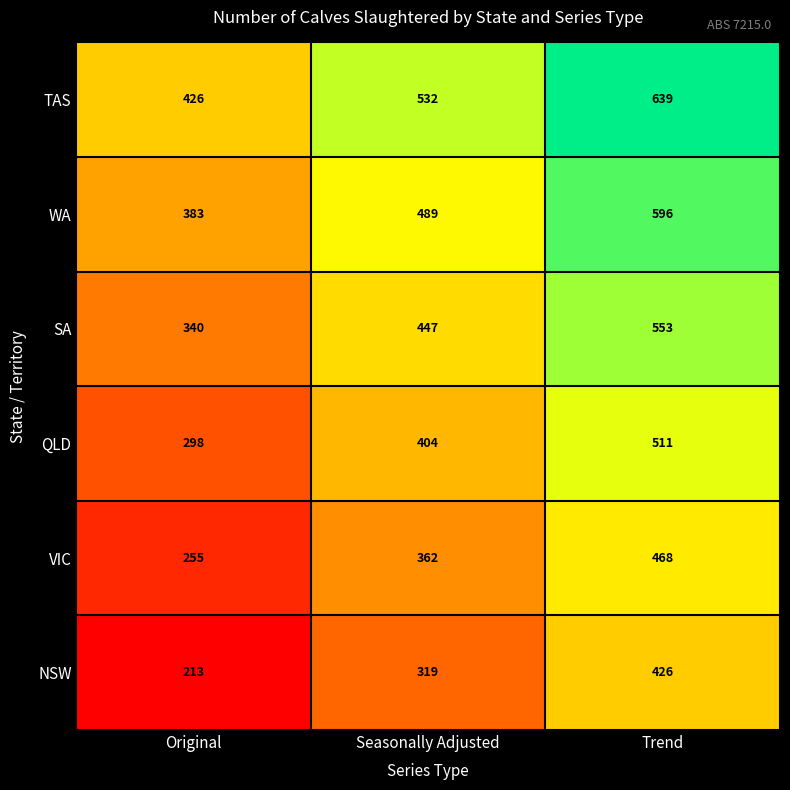

Reading left to right, transcribe all the data shown in this chart.

TAS: Original=426	Seasonally Adjusted=532	Trend=639
WA: Original=383	Seasonally Adjusted=489	Trend=596
SA: Original=340	Seasonally Adjusted=447	Trend=553
QLD: Original=298	Seasonally Adjusted=404	Trend=511
VIC: Original=255	Seasonally Adjusted=362	Trend=468
NSW: Original=213	Seasonally Adjusted=319	Trend=426